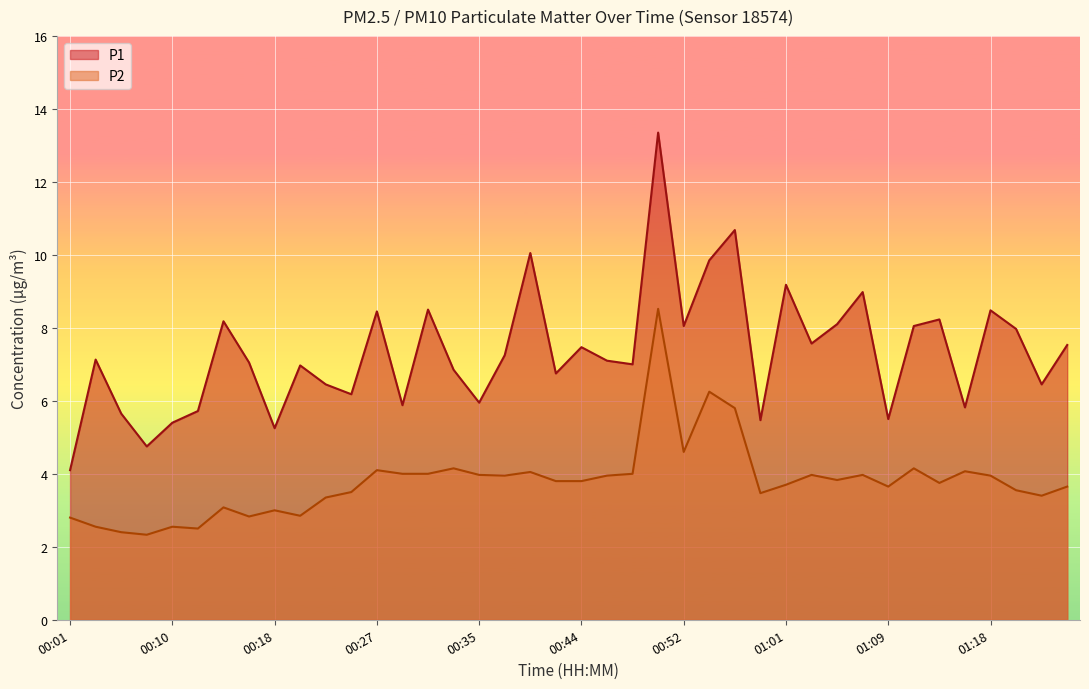

Reading left to right, what are all the values shown in this chart?

P1: 00:01=4.1	00:03=7.1	00:05=5.7	00:07=4.8	00:10=5.4	00:12=5.7	00:14=8.2	00:16=7.0	00:18=5.2	00:20=7.0	00:22=6.5	00:25=6.2	00:27=8.4	00:29=5.9	00:31=8.5	00:33=6.8	00:35=6.0	00:37=7.2	00:40=10.1	00:42=6.8	00:44=7.5	00:46=7.1	00:48=7.0	00:50=13.3	00:52=8.1	00:54=9.8	00:57=10.7	00:59=5.5	01:01=9.2	01:03=7.6	01:05=8.1	01:07=9.0	01:09=5.5	01:12=8.1	01:14=8.2	01:16=5.8	01:18=8.5	01:20=8.0	01:22=6.5	01:25=7.5
P2: 00:01=2.8	00:03=2.5	00:05=2.4	00:07=2.3	00:10=2.5	00:12=2.5	00:14=3.1	00:16=2.8	00:18=3.0	00:20=2.9	00:22=3.4	00:25=3.5	00:27=4.1	00:29=4.0	00:31=4.0	00:33=4.2	00:35=4.0	00:37=4.0	00:40=4.0	00:42=3.8	00:44=3.8	00:46=4.0	00:48=4.0	00:50=8.5	00:52=4.6	00:54=6.2	00:57=5.8	00:59=3.5	01:01=3.7	01:03=4.0	01:05=3.8	01:07=4.0	01:09=3.6	01:12=4.2	01:14=3.8	01:16=4.1	01:18=4.0	01:20=3.5	01:22=3.4	01:25=3.6